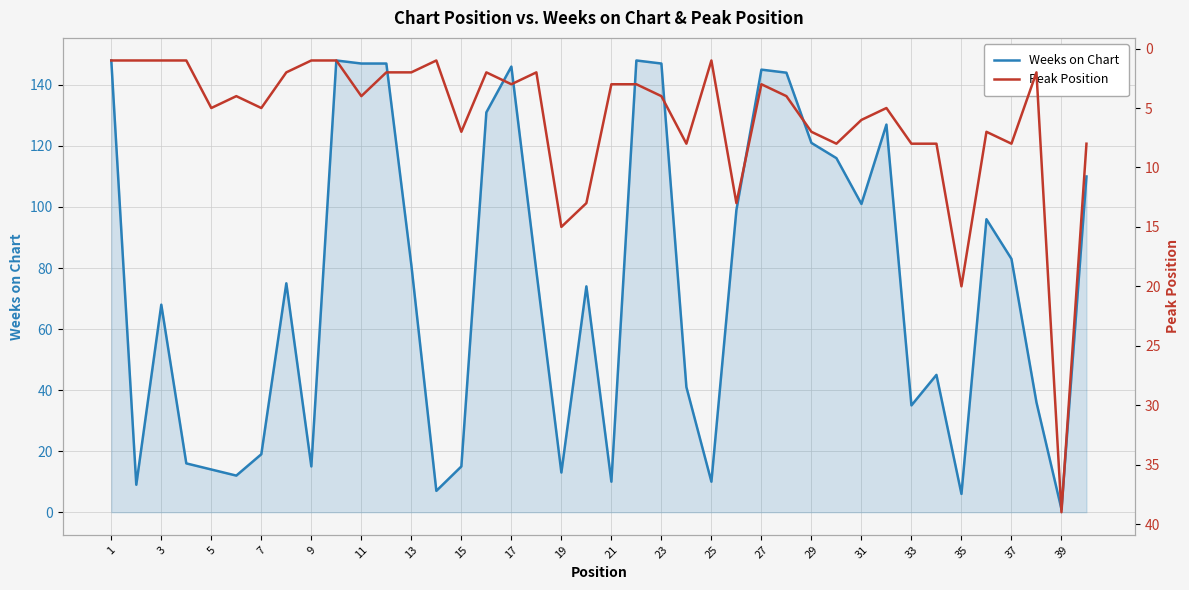

The Weeks on Chart series shows 55 at 19. True or false?

False